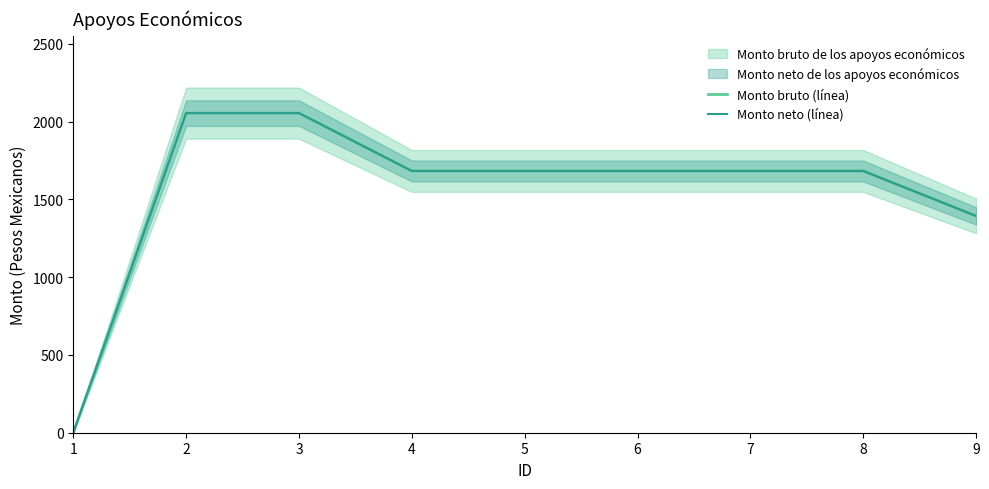

Which category has the highest value in the Monto bruto (línea) series?

2